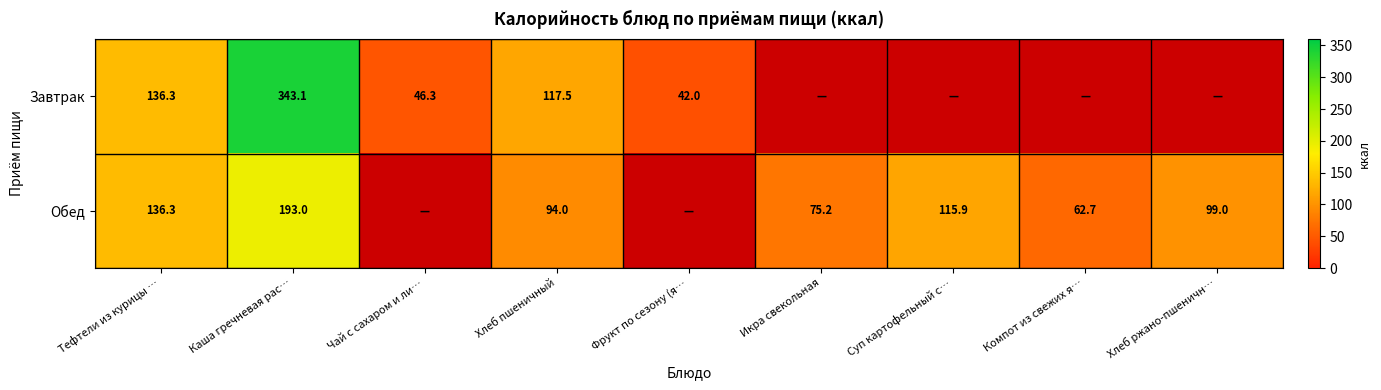

Which category has the lowest value across all series?

Фрукт по сезону (я…